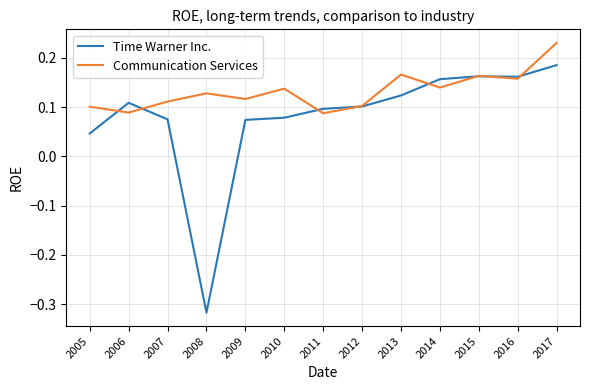

The value of Time Warner Inc. at 2011 is 0.1. True or false?

True